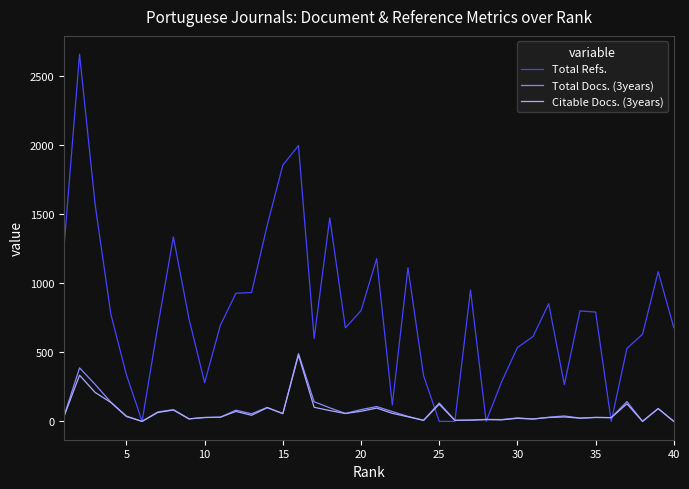

Which series has the largest range (max minus min)?

Total Refs.